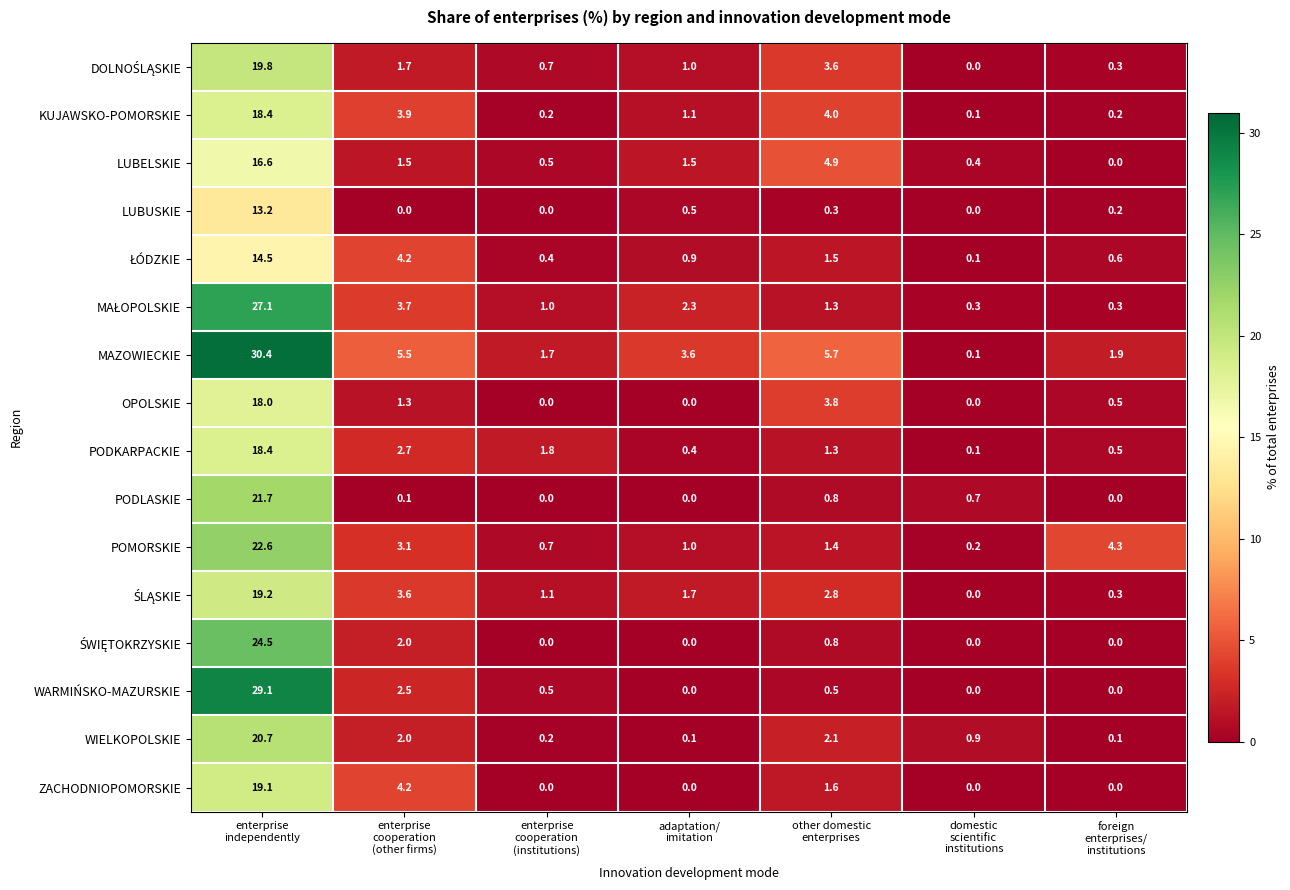

Which series has the largest total across all categories?

MAZOWIECKIE